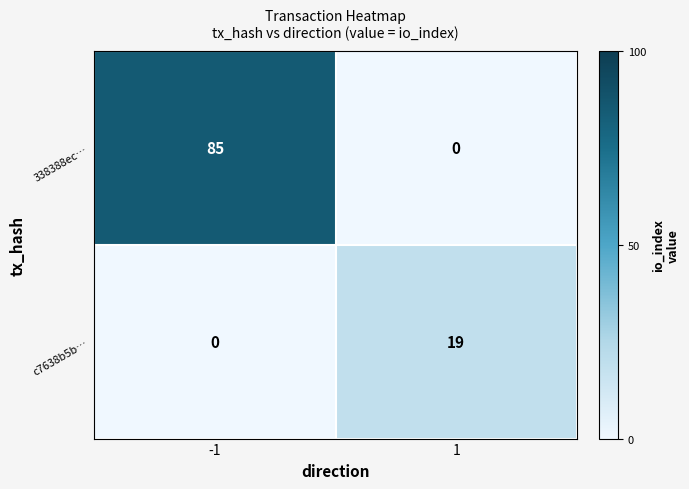

What is the difference between the c7638b5b… values at -1 and 1?

19